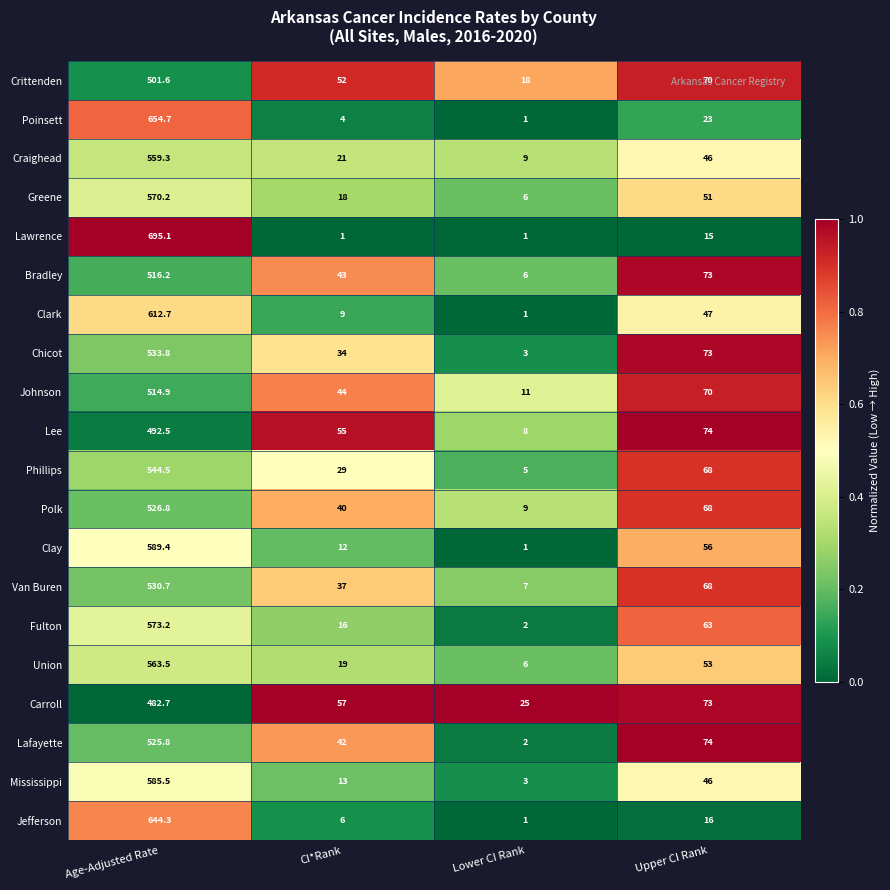

What is the greatest value displayed?

695.1